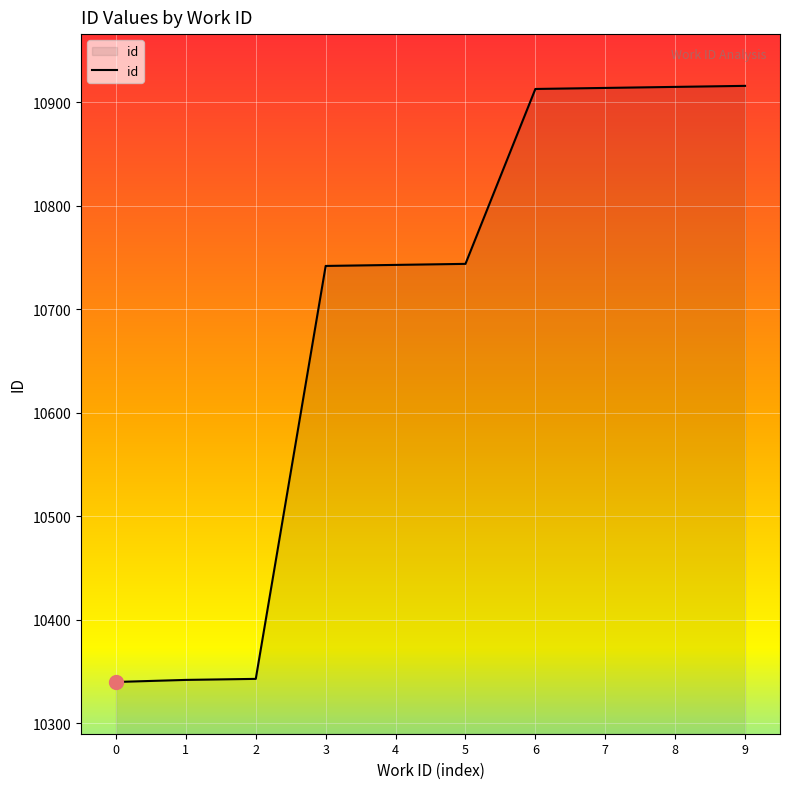

What is the difference between the values at 5 and 6?

169